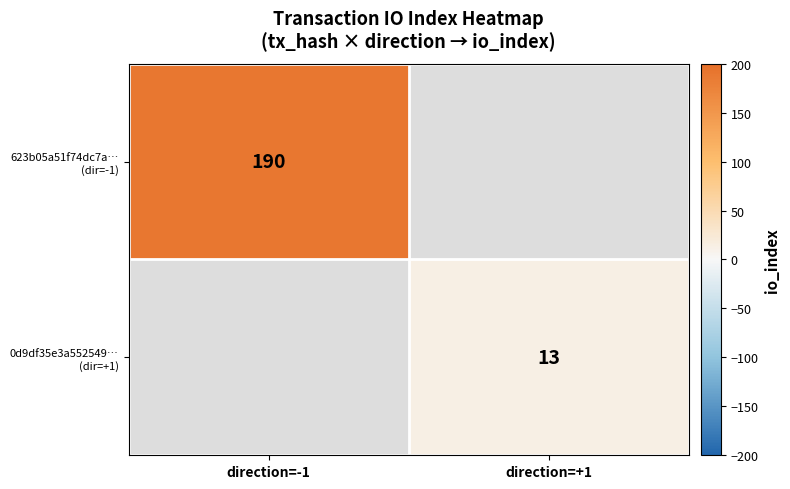

Which series has the widest spread of values?

623b05a51f74dc7a… (dir=-1)